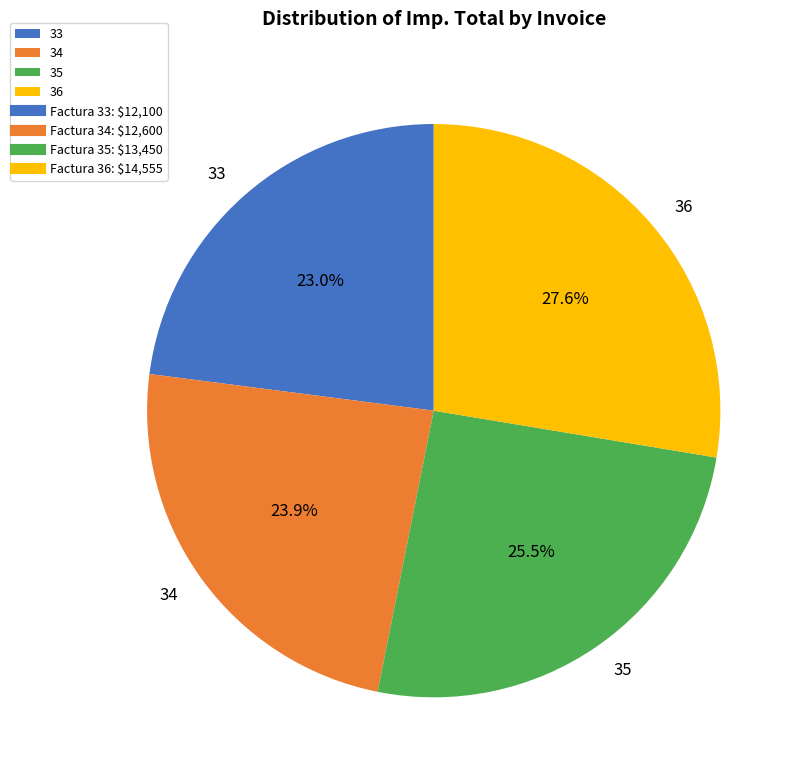

Is there a majority slice in this chart?

No